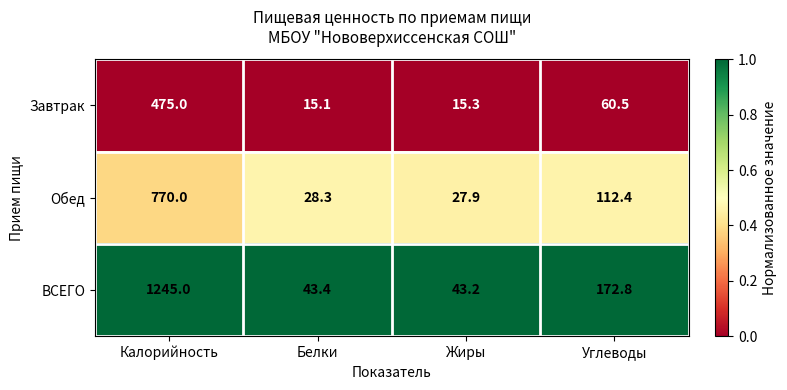

What is the total value across all series at Белки?

86.8